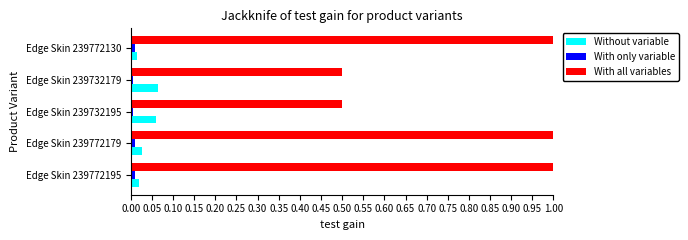

The value of With only variable at Edge Skin 239772179 is 0.0. True or false?

True